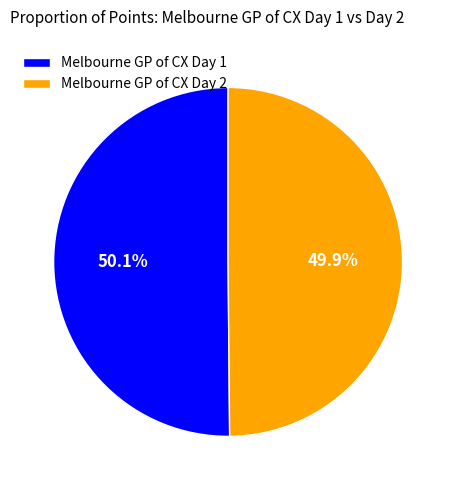

The Melbourne GP of CX Day 2 slice represents 55% of the pie. True or false?

False